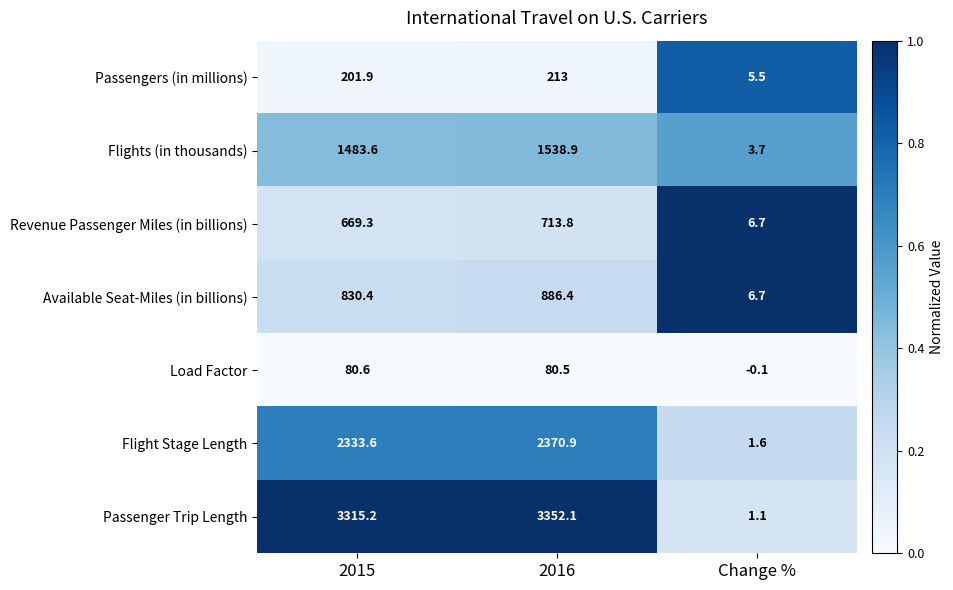

Rank the categories by Passenger Trip Length value from highest to lowest.

2016, 2015, Change %